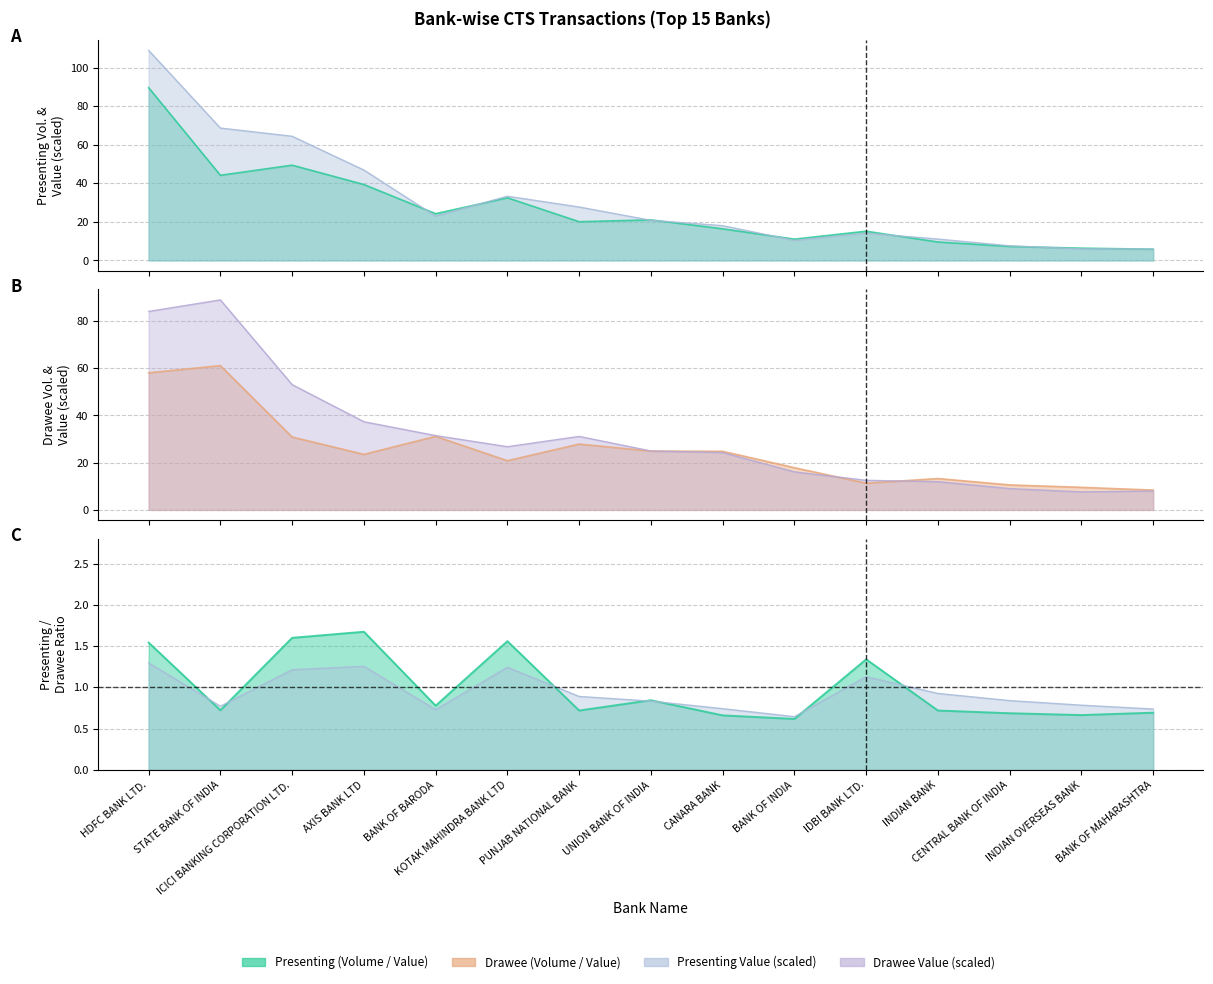

Reading left to right, transcribe all the data shown in this chart.

Presenting Volume (Lakh): HDFC BANK LTD.=89.6	STATE BANK OF INDIA=44.2	ICICI BANKING CORPORATION LTD.=49.4	AXIS BANK LTD=39.4	BANK OF BARODA=24.2	KOTAK MAHINDRA BANK LTD=32.5	PUNJAB NATIONAL BANK=20.1	UNION BANK OF INDIA=21.0	CANARA BANK=16.4	BANK OF INDIA=11.0	IDBI BANK LTD.=15.1	INDIAN BANK=9.6	CENTRAL BANK OF INDIA=7.3	INDIAN OVERSEAS BANK=6.3	BANK OF MAHARASHTRA=5.8
Drawee Volume (Lakh): HDFC BANK LTD.=58.0	STATE BANK OF INDIA=61.1	ICICI BANKING CORPORATION LTD.=30.9	AXIS BANK LTD=23.5	BANK OF BARODA=31.1	KOTAK MAHINDRA BANK LTD=20.8	PUNJAB NATIONAL BANK=27.9	UNION BANK OF INDIA=24.9	CANARA BANK=24.8	BANK OF INDIA=17.9	IDBI BANK LTD.=11.3	INDIAN BANK=13.3	CENTRAL BANK OF INDIA=10.6	INDIAN OVERSEAS BANK=9.6	BANK OF MAHARASHTRA=8.4
Presenting Value (Crore, scaled): HDFC BANK LTD.=108.9	STATE BANK OF INDIA=68.7	ICICI BANKING CORPORATION LTD.=64.4	AXIS BANK LTD=46.9	BANK OF BARODA=23.0	KOTAK MAHINDRA BANK LTD=33.3	PUNJAB NATIONAL BANK=27.7	UNION BANK OF INDIA=20.8	CANARA BANK=18.0	BANK OF INDIA=10.4	IDBI BANK LTD.=14.2	INDIAN BANK=11.1	CENTRAL BANK OF INDIA=7.6	INDIAN OVERSEAS BANK=6.0	BANK OF MAHARASHTRA=5.9
Drawee Value (Crore, scaled): HDFC BANK LTD.=84.0	STATE BANK OF INDIA=88.9	ICICI BANKING CORPORATION LTD.=53.0	AXIS BANK LTD=37.3	BANK OF BARODA=31.5	KOTAK MAHINDRA BANK LTD=26.8	PUNJAB NATIONAL BANK=31.1	UNION BANK OF INDIA=24.9	CANARA BANK=24.3	BANK OF INDIA=16.1	IDBI BANK LTD.=12.5	INDIAN BANK=12.0	CENTRAL BANK OF INDIA=9.0	INDIAN OVERSEAS BANK=7.6	BANK OF MAHARASHTRA=8.0